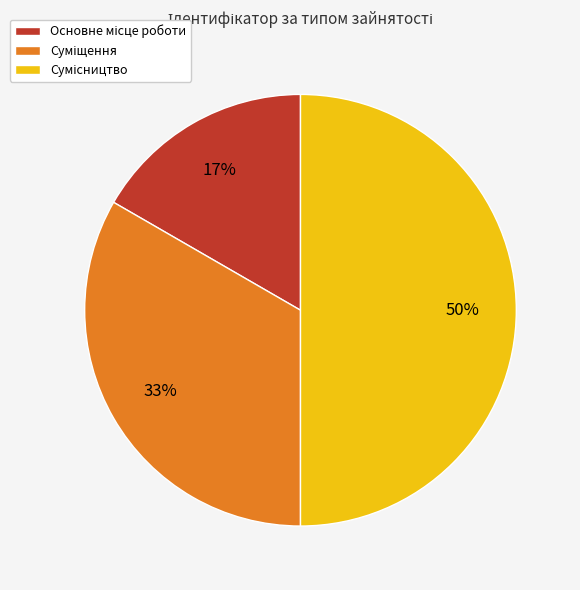

To the nearest percent, what is the average slice percentage?

33%